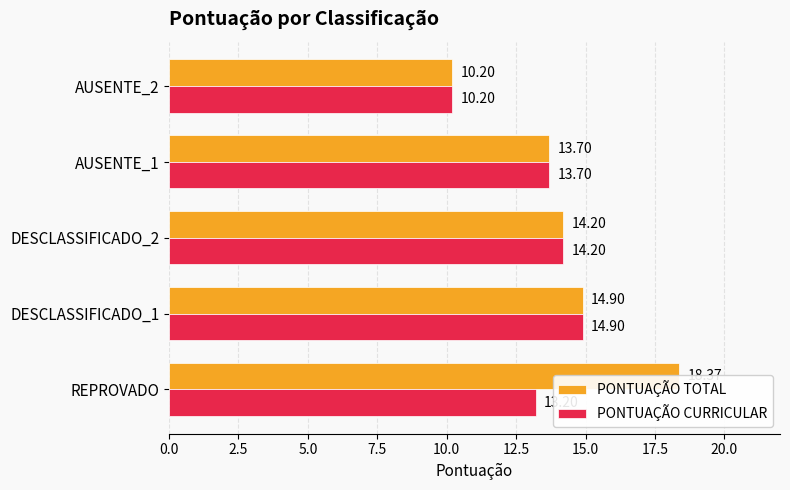

Which series changed the most between DESCLASSIFICADO_1 and AUSENTE_1?

PONTUAÇÃO TOTAL